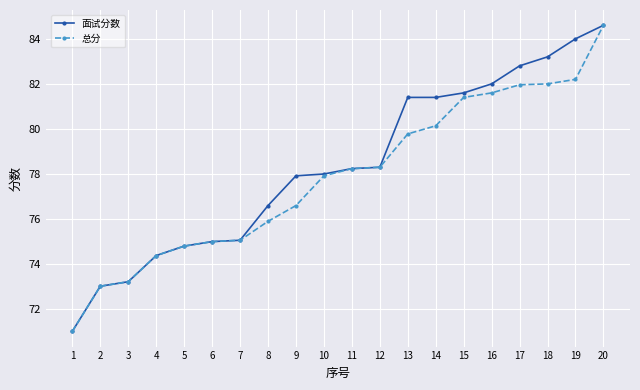

At which category is the sum across all series the highest?

20